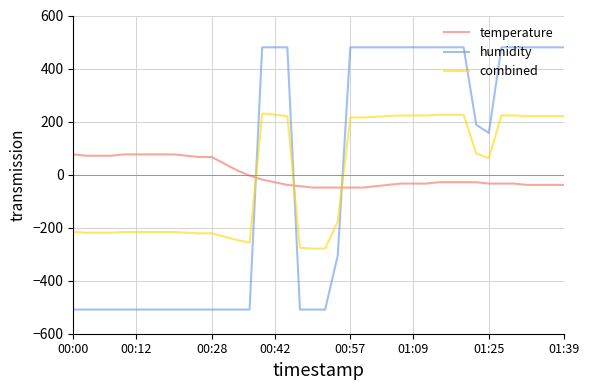

Does the chart have visible grid lines?

Yes